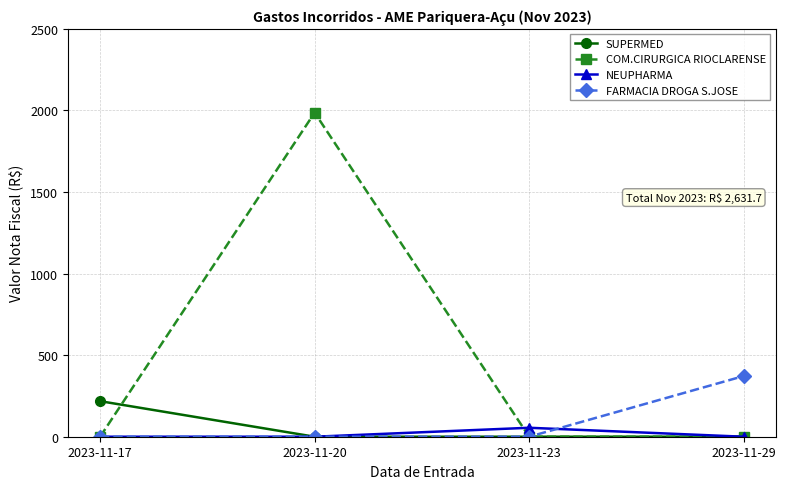

True or false: FARMACIA DROGA S.JOSE has a value of 237.7 at 2023-11-29.

False